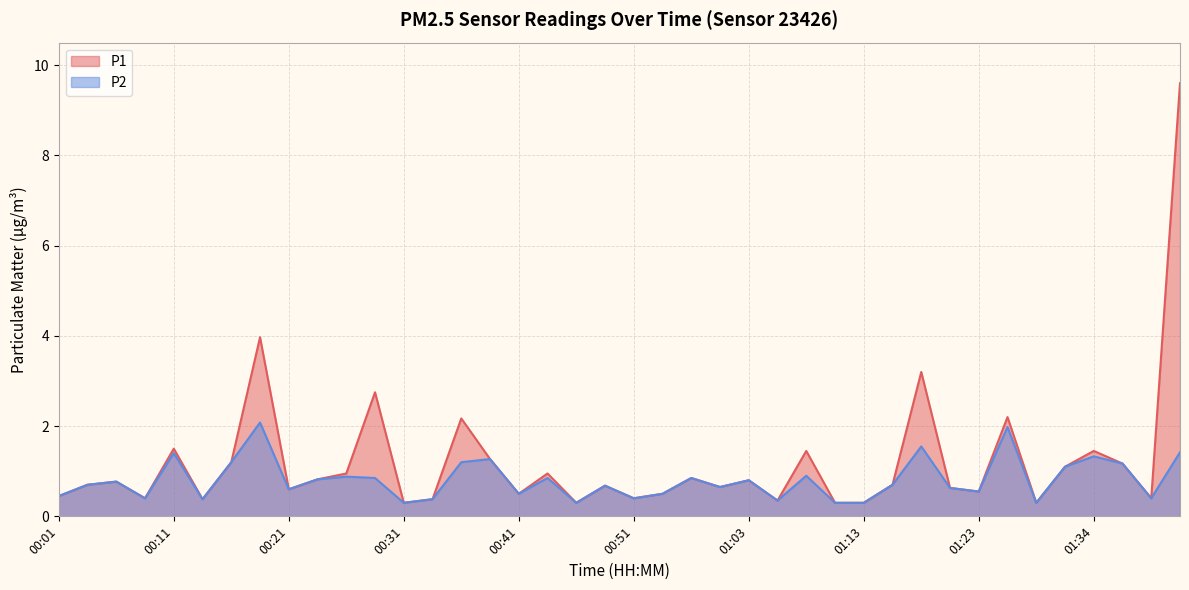

True or false: P1 and P2 cross at least once.

False